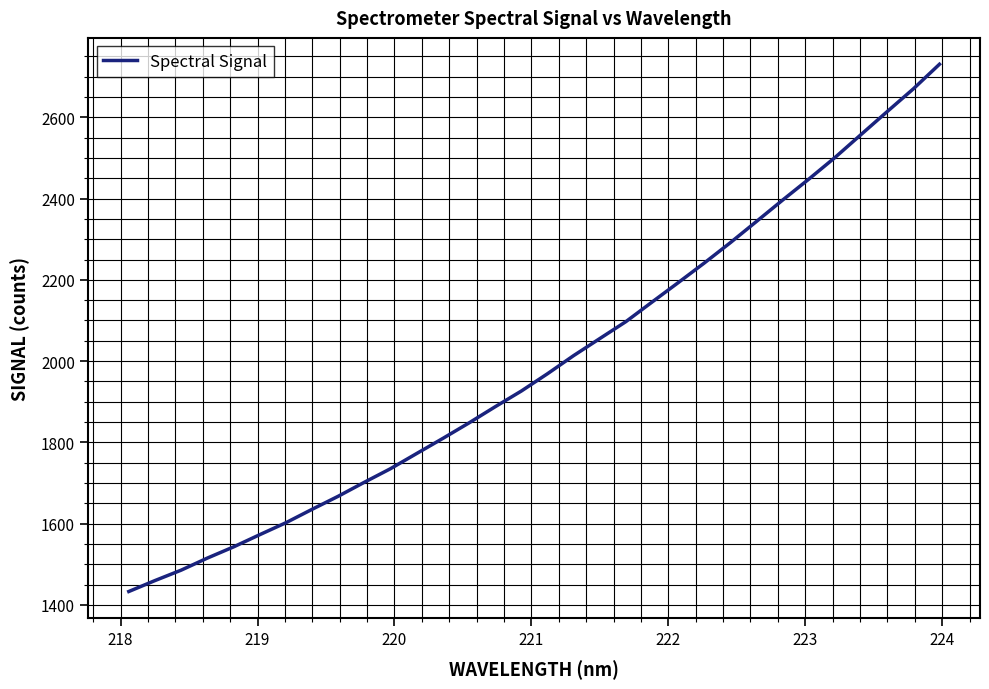

What is the greatest value displayed?

2730.6